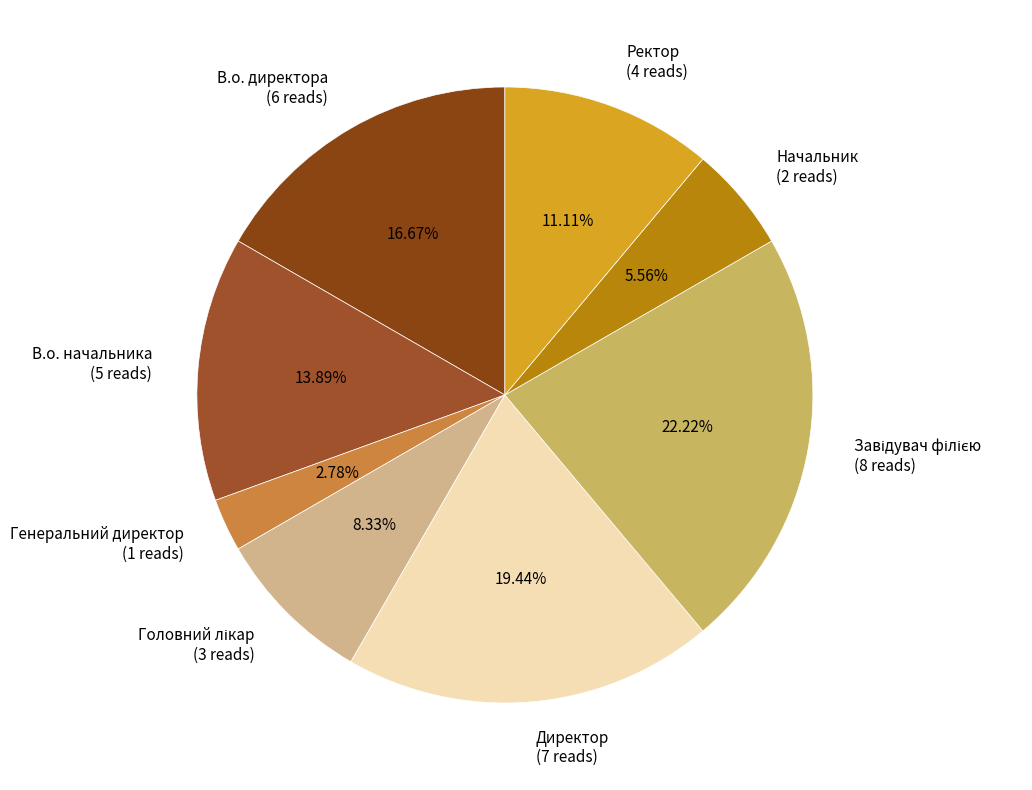

How many slices are in this pie chart?

8